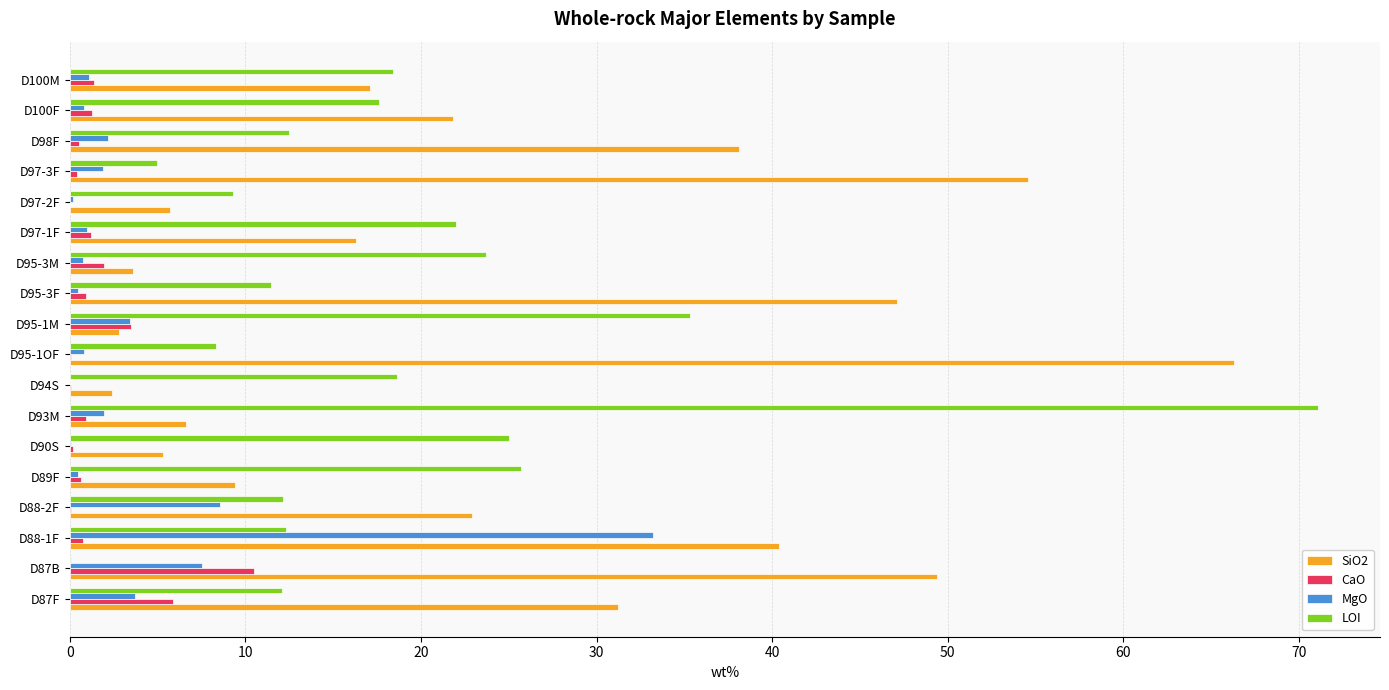

At which category is the sum across all series the highest?

D88-1F